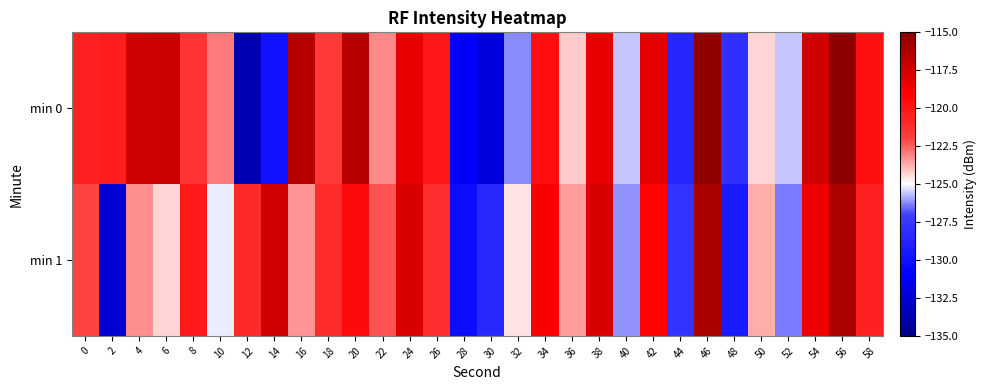

Count the number of data series in this chart.

2